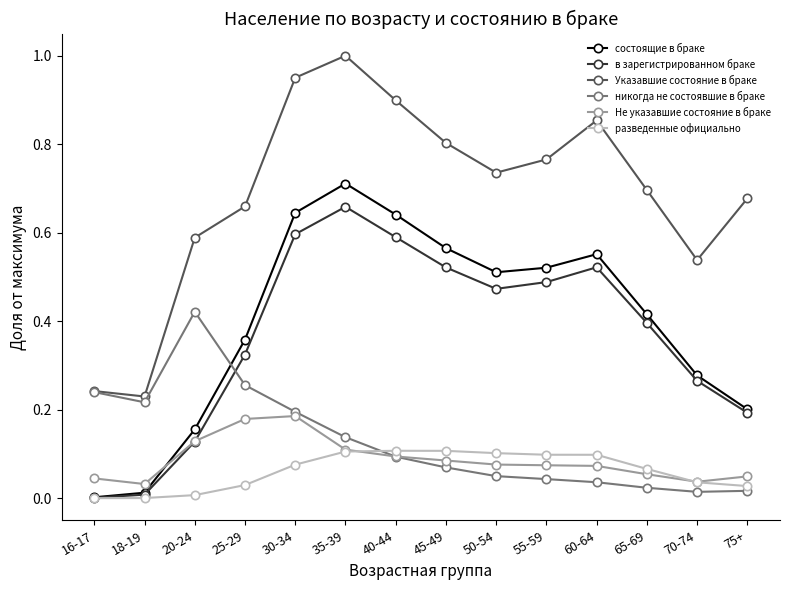

Which series changed the most between 16-17 and 50-54?

состоящие в браке